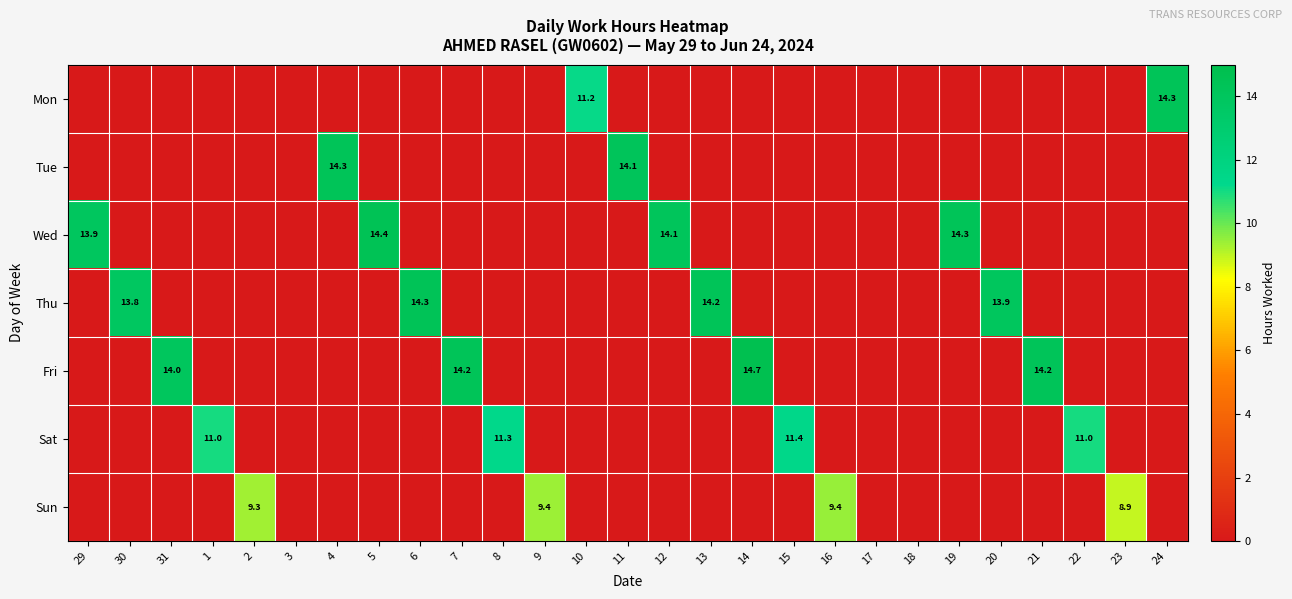

The Sat series shows 15.0 at 15. True or false?

False